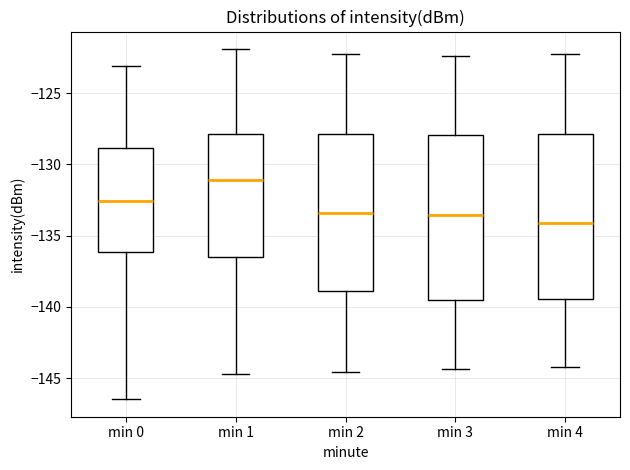

Reading left to right, read every box against the y-axis: the position of its median line, the range the box covers, and the ends of its whiskers. The values are not printed on the chart, so give them approximately, as read against the axis.

min 0: median -132.5, box -136.0 to -129.0, whiskers -146.5 to -123.0
min 1: median -131.0, box -136.5 to -128.0, whiskers -144.5 to -122.0
min 2: median -133.5, box -139.0 to -128.0, whiskers -144.5 to -122.0
min 3: median -133.5, box -139.5 to -128.0, whiskers -144.5 to -122.5
min 4: median -134.0, box -139.5 to -128.0, whiskers -144.0 to -122.0